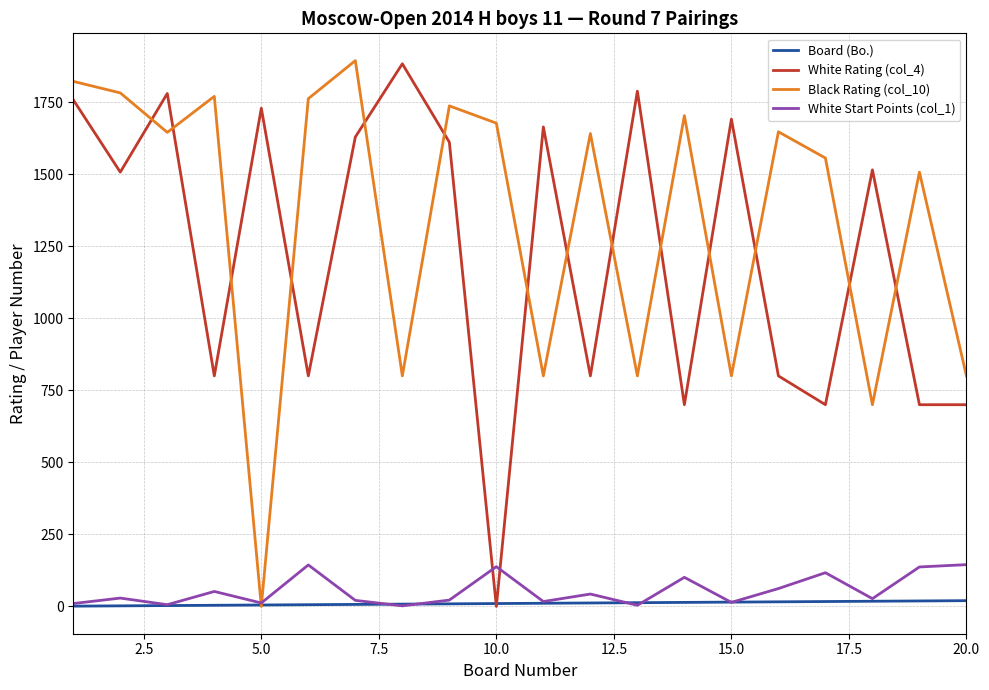

Which series has the largest total across all categories?

Black Rating (col_10)